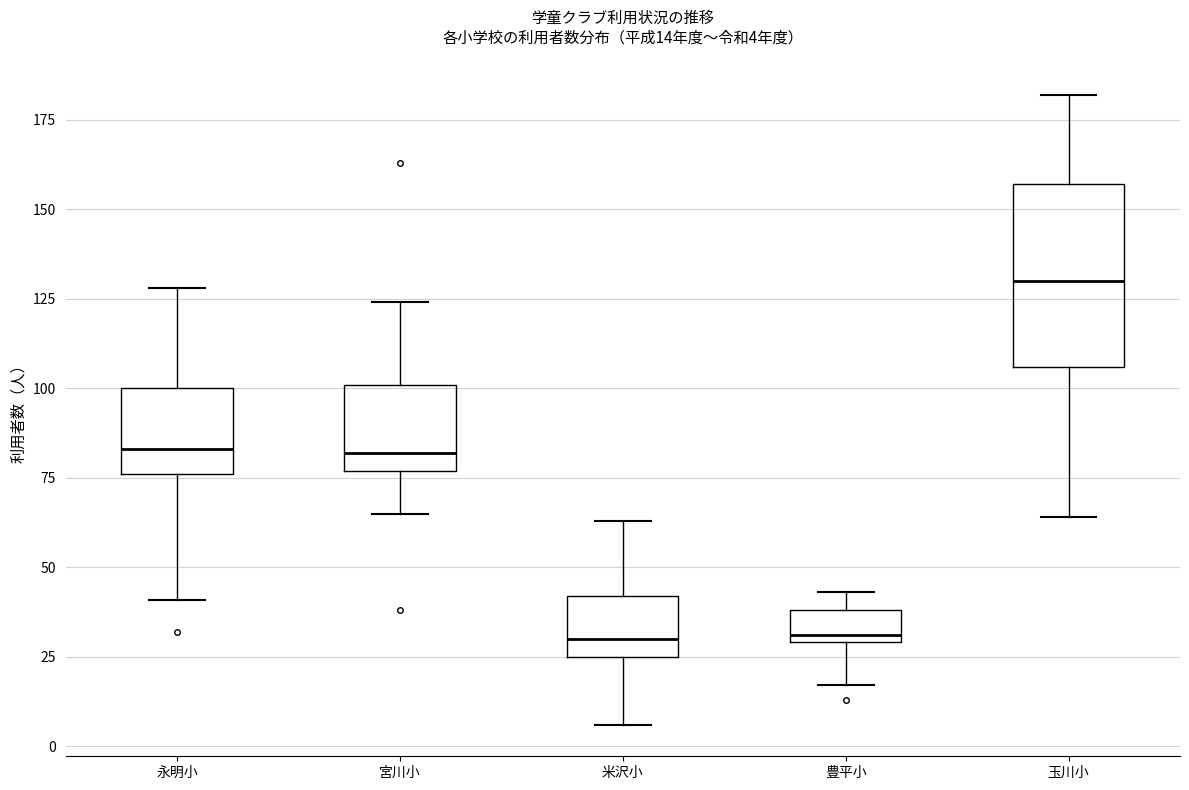

Which box is the tallest, from its lower edge to its upper edge?

玉川小